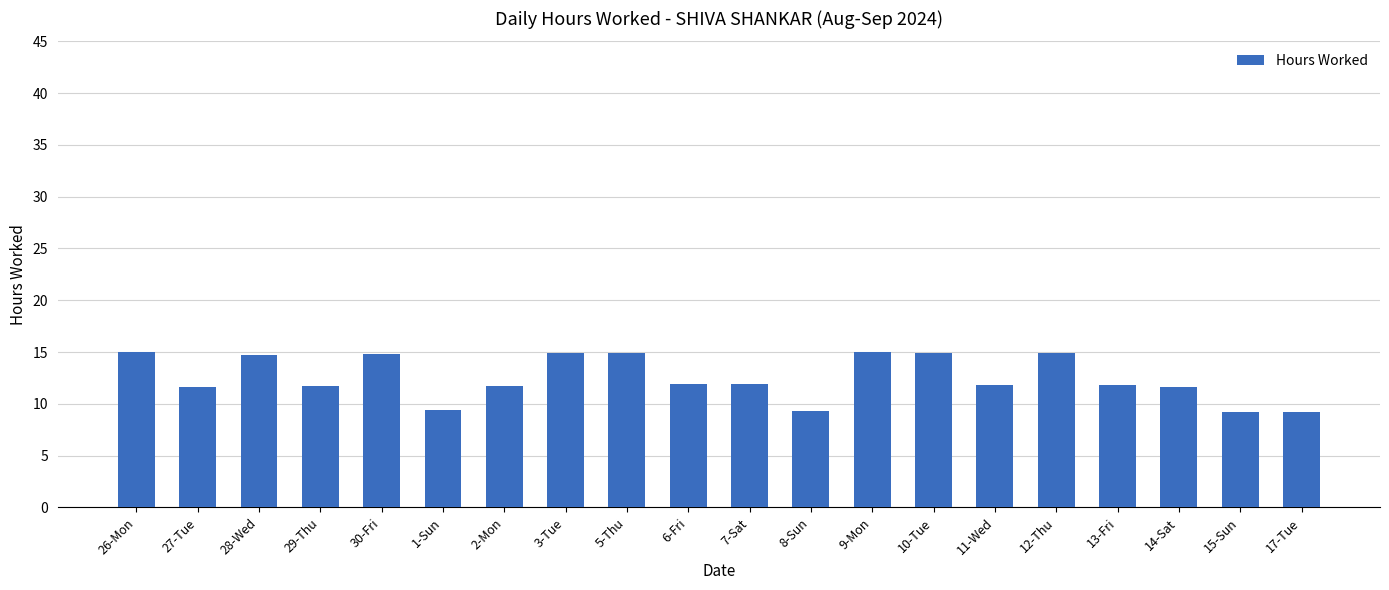

What is the value of the 15th bar from the left?

11.8